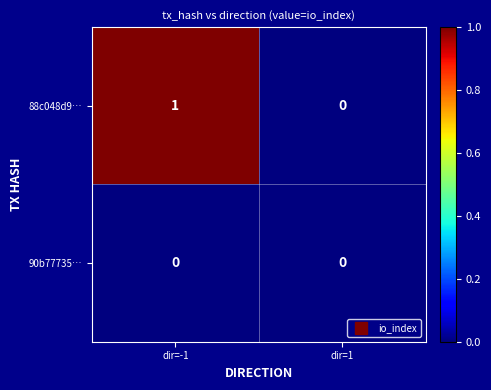

True or false: 90b77735… has a value of 0 at dir=-1.

True